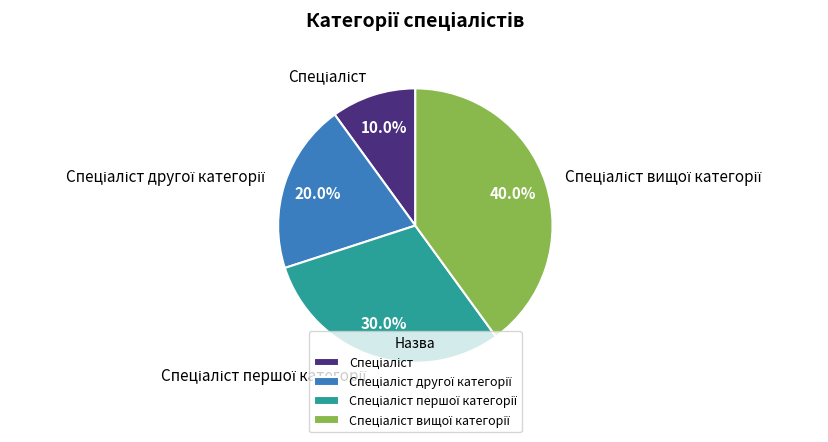

Is there any slice that represents more than half of the pie?

No